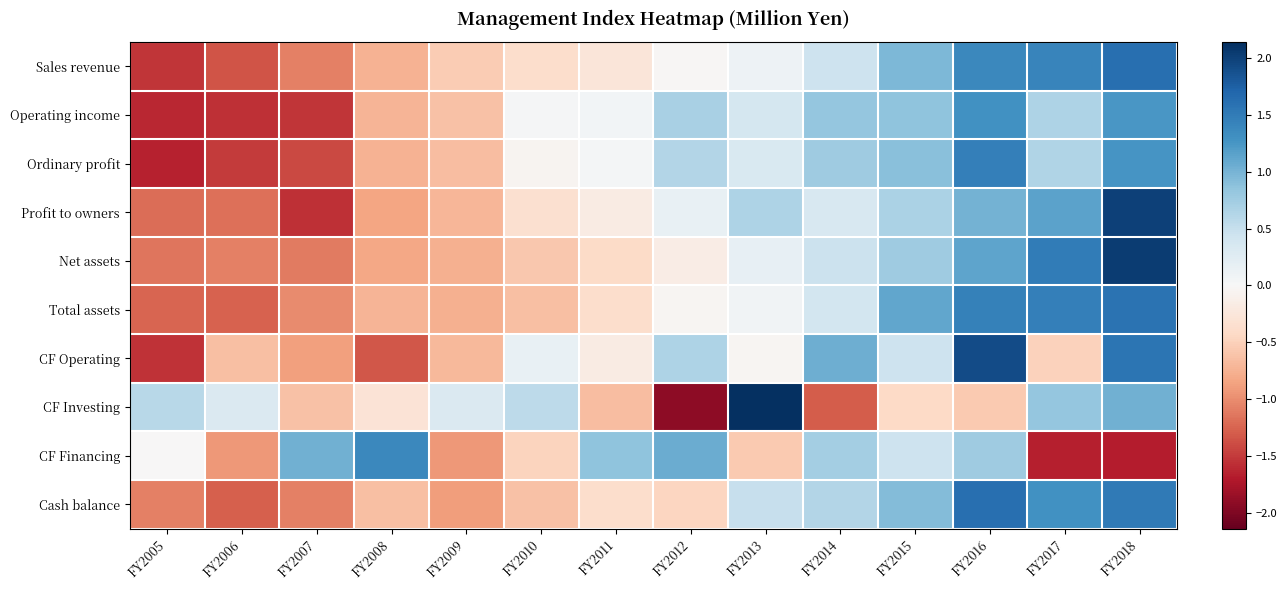

At which category does the chart reach its minimum across all series?

FY2012